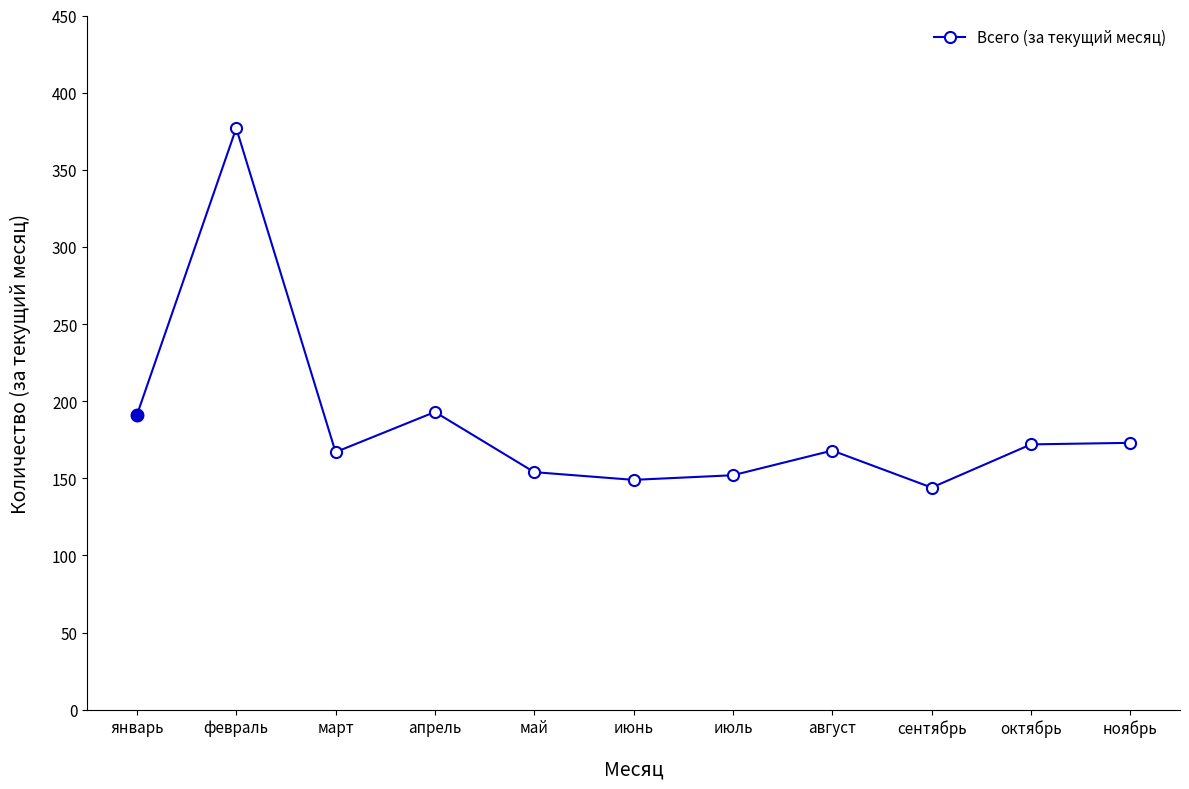

What is the sum of the values at январь and октябрь?

363